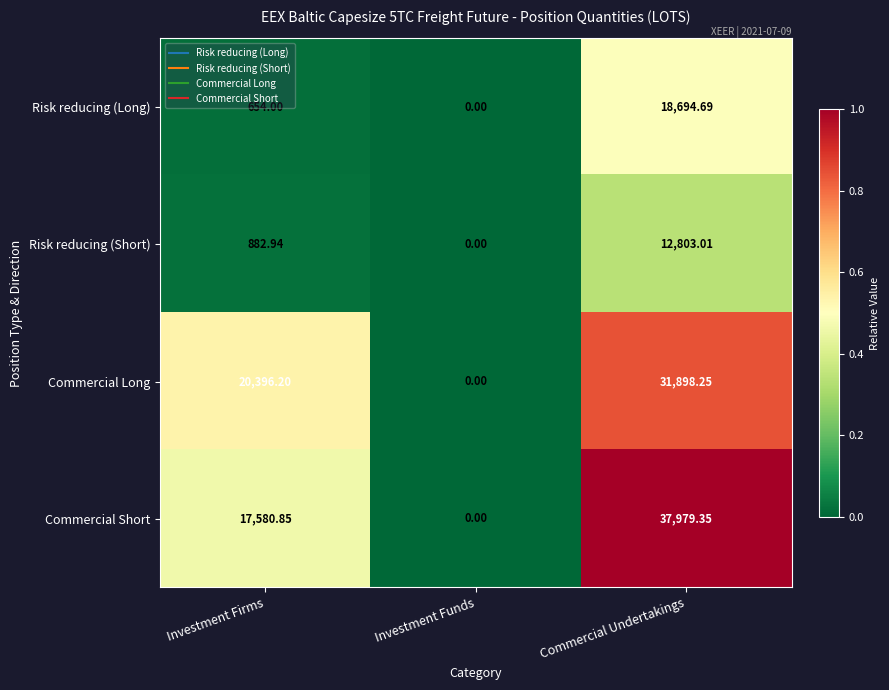

Which series changed the most between Investment Firms and Investment Funds?

Commercial Long